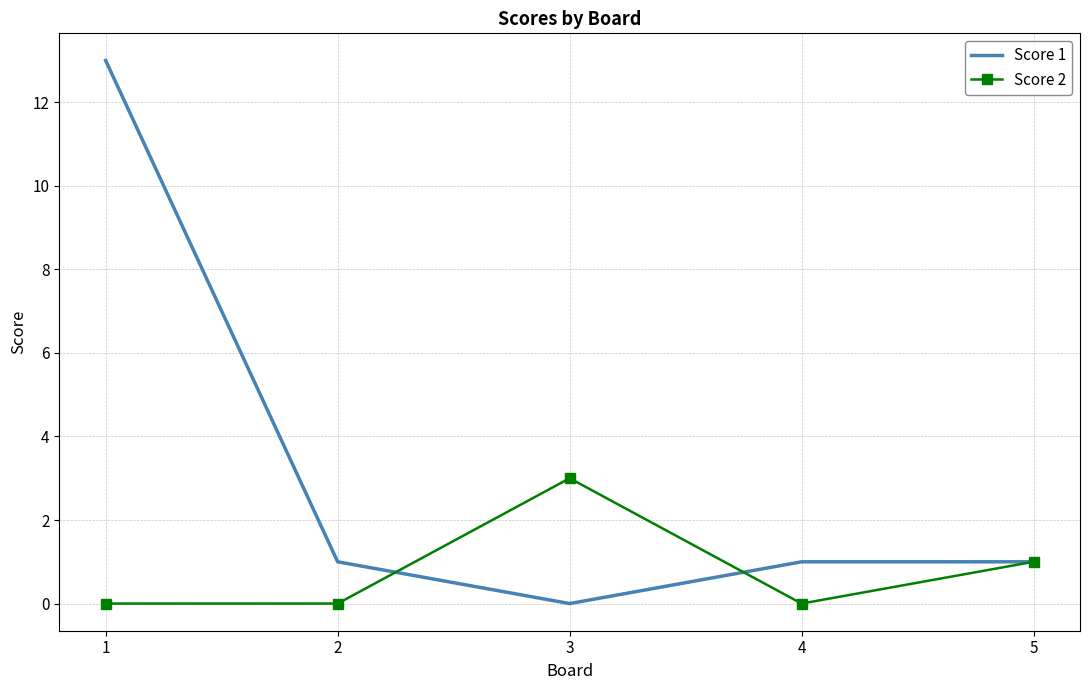

Is it true that Score 2 equals 2 at 4?

False